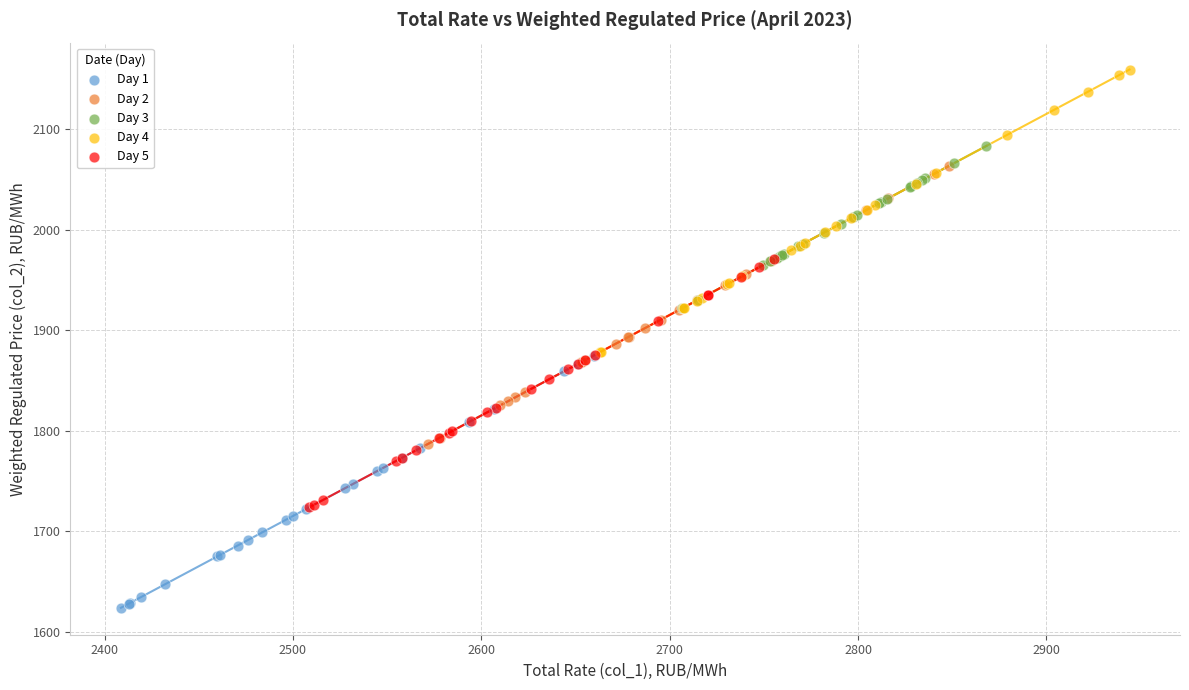

What are all the series names shown in the legend?

Day 1, Day 2, Day 3, Day 4, Day 5